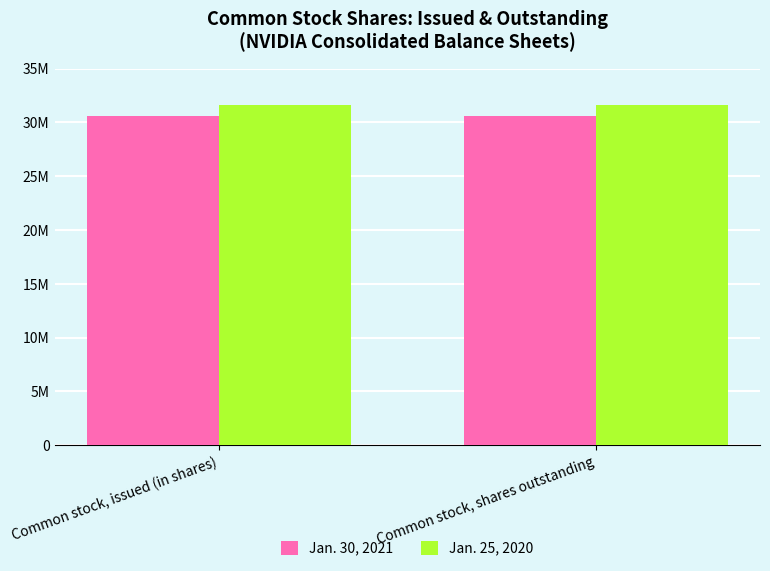

Rank the series by their average value, from highest to lowest.

Jan. 25, 2020, Jan. 30, 2021